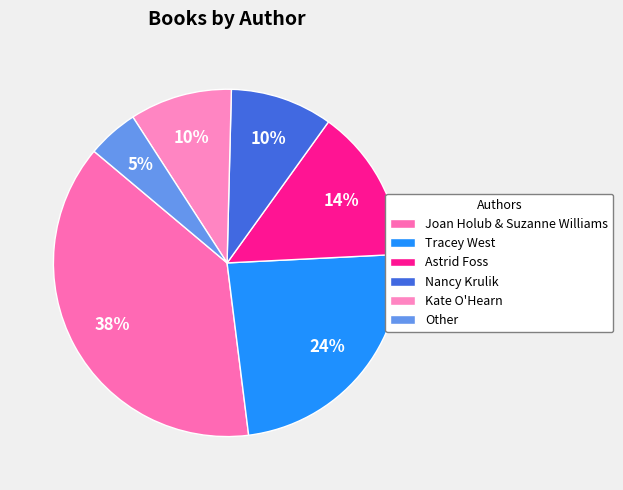

Count the number of slices in the pie.

6